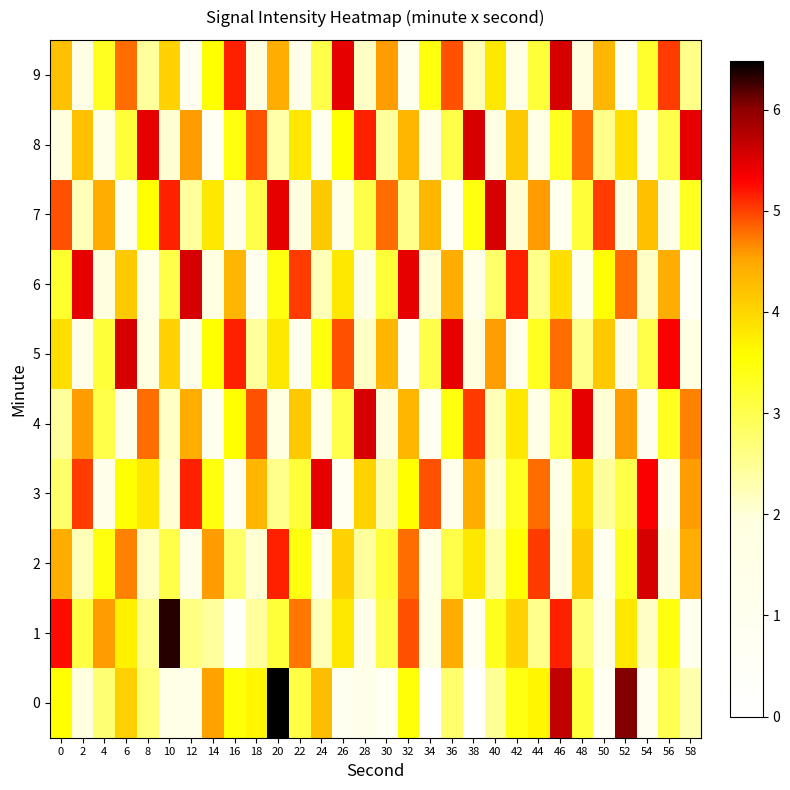

What is the total value across all series at 40?

31.0